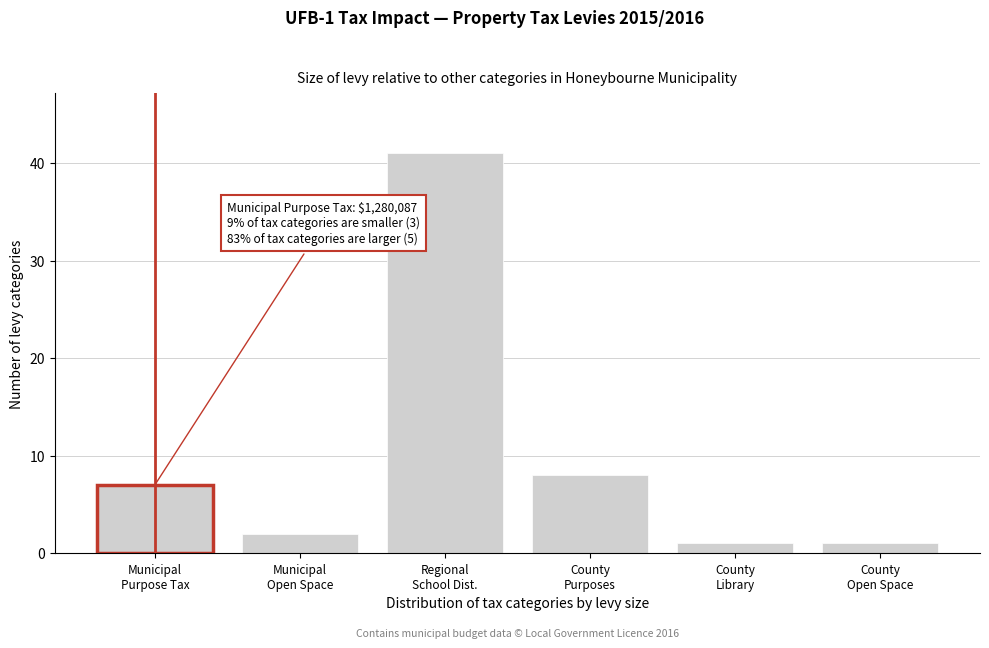

Reading right to left, list all the values displayed in this chart.

1	1	8	41	2	7